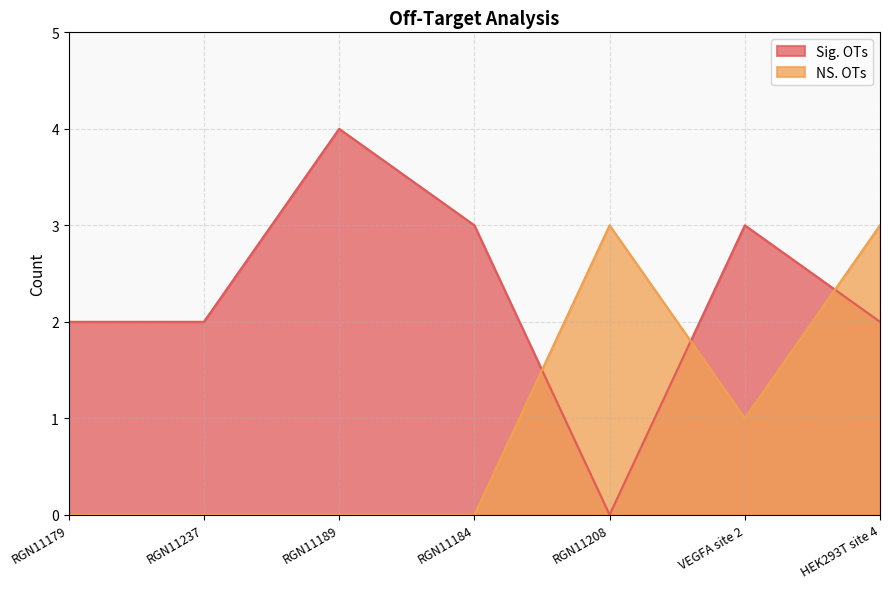

What is the average value of the Sig. OTs series?

2